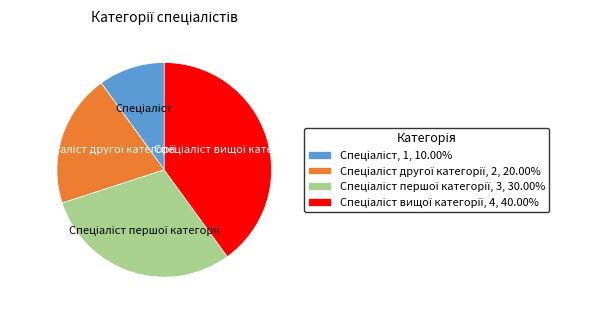

Does any single category account for the majority?

No